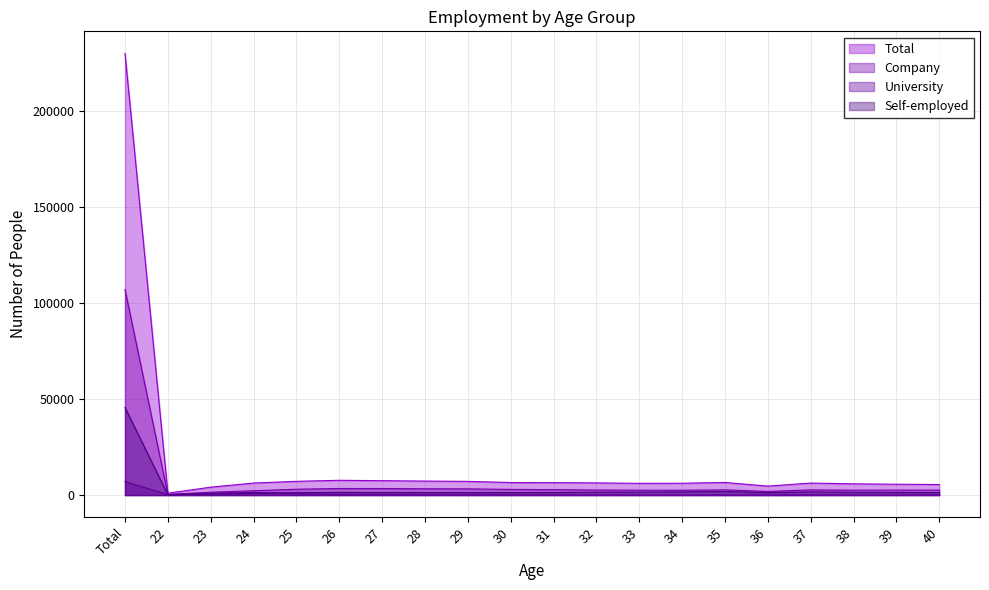

What position from the right is 40?

1